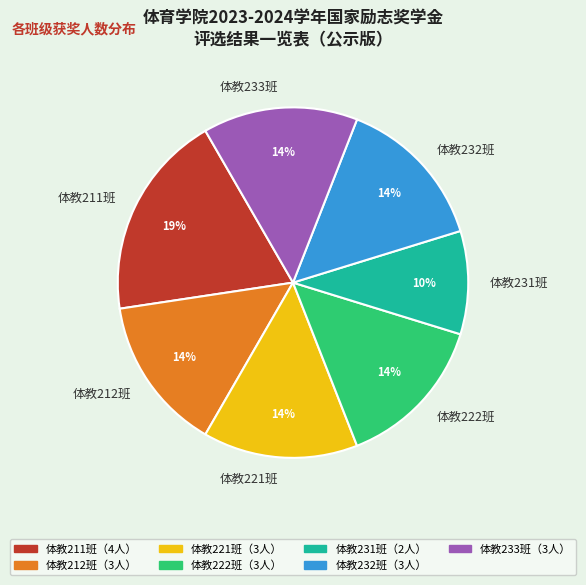

Is there a majority slice in this chart?

No